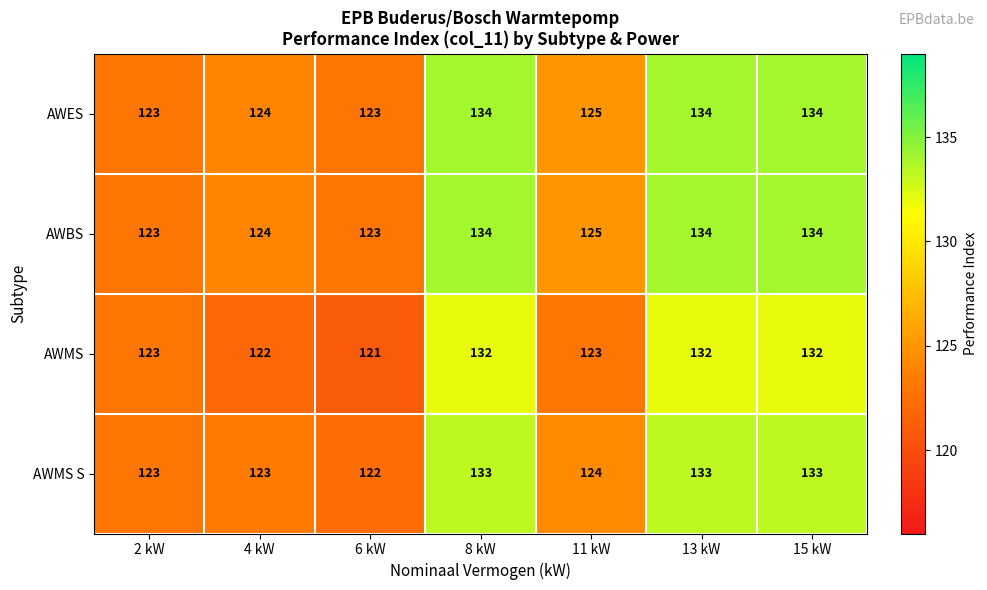

What is the smallest value displayed?

121